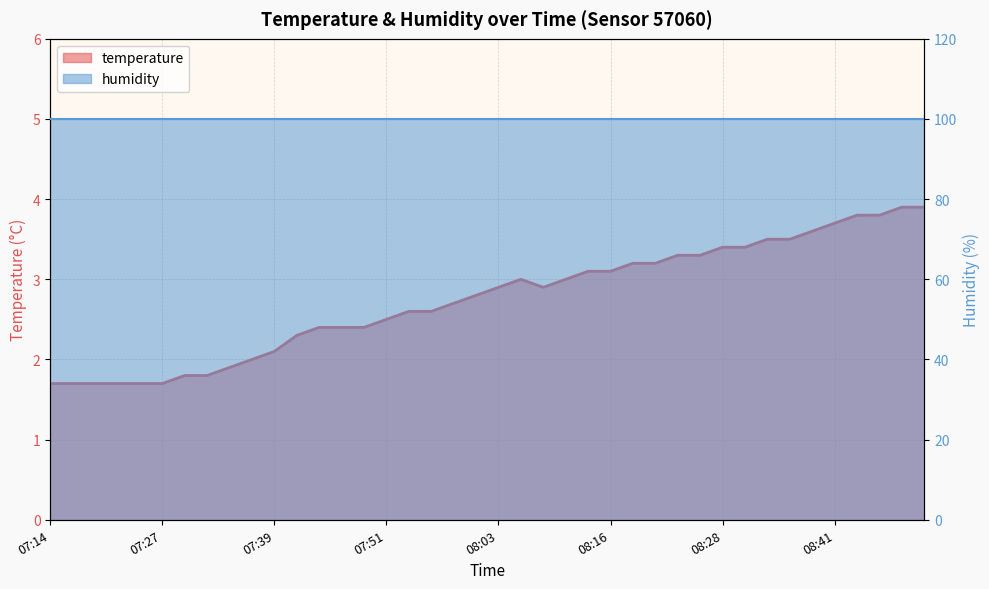

Reading left to right, transcribe all the data shown in this chart.

1.7	1.7	1.7	1.7	1.7	1.7	1.8	1.8	1.9	2.0	2.1	2.3	2.4	2.4	2.4	2.5	2.6	2.6	2.7	2.8	2.9	3.0	2.9	3.0	3.1	3.1	3.2	3.2	3.3	3.3	3.4	3.4	3.5	3.5	3.6	3.7	3.8	3.8	3.9	3.9